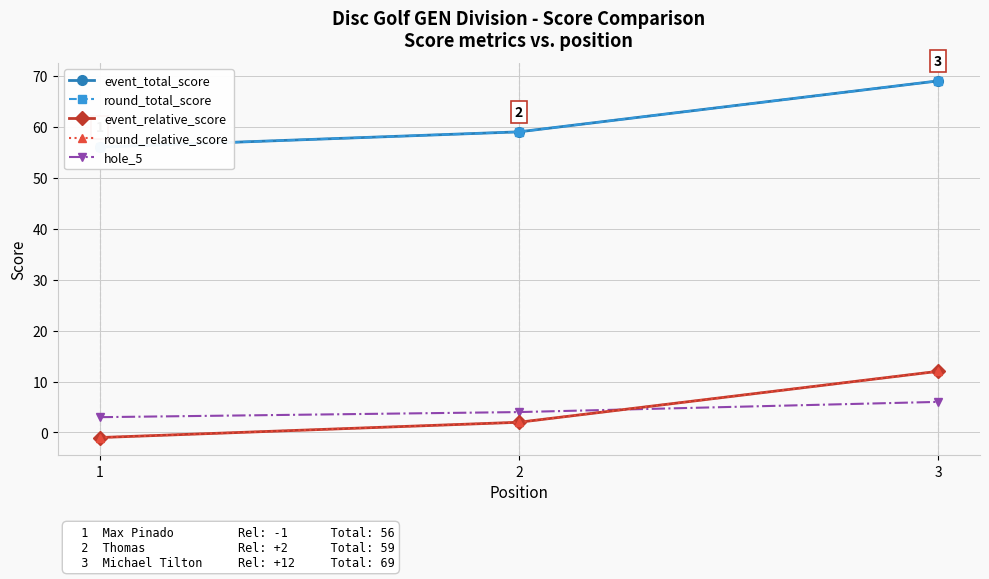

Which series has the largest total across all categories?

event_total_score